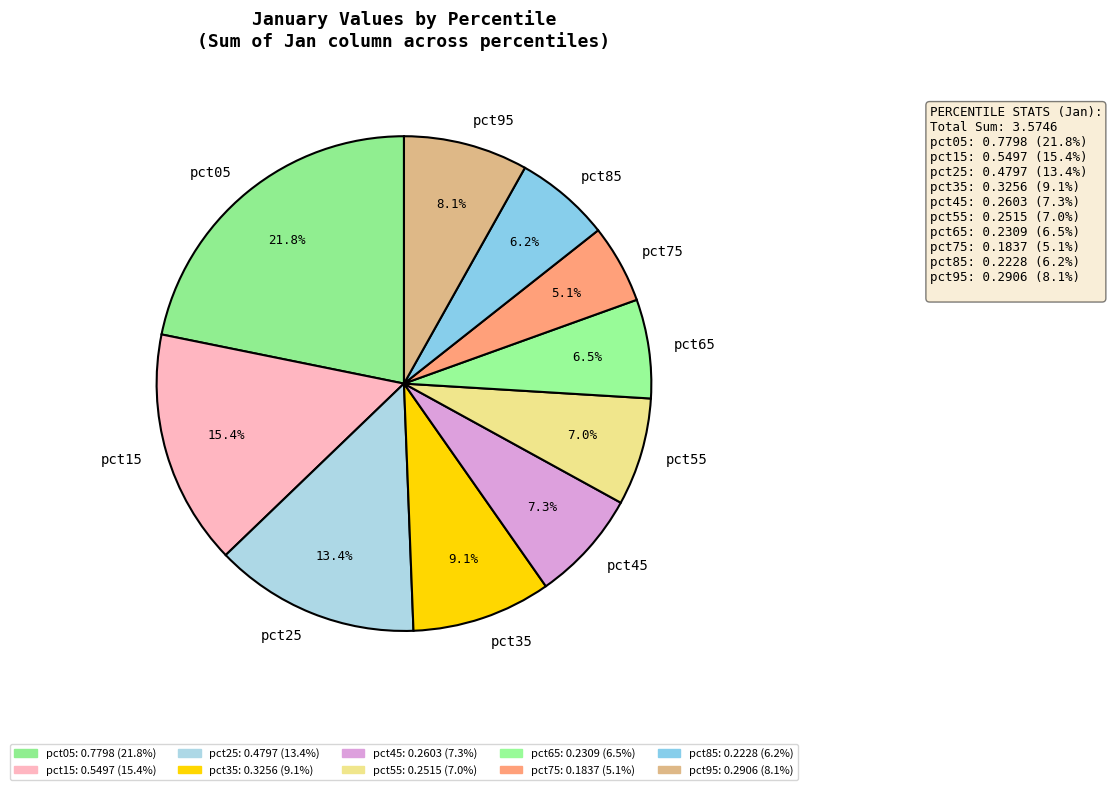

Does pct45 account for over 50% of the chart?

No